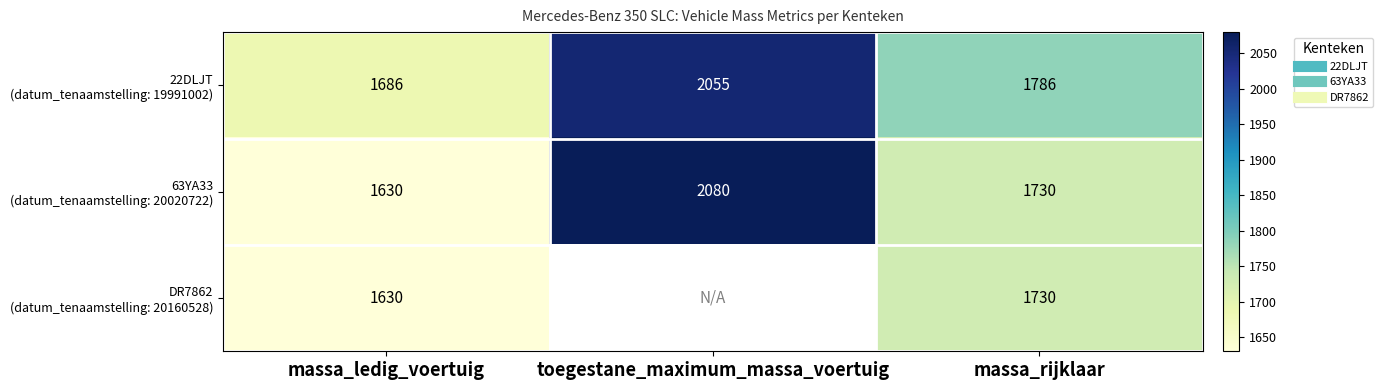

At which category does the chart reach its minimum across all series?

massa_ledig_voertuig